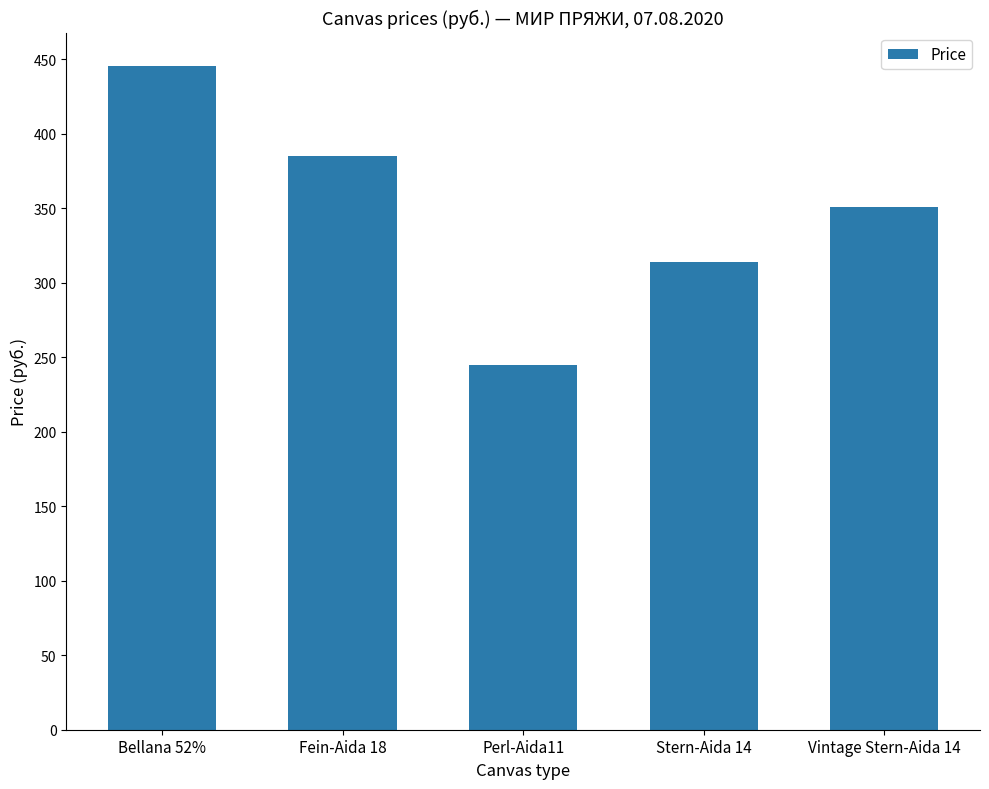

What is the difference between the maximum and minimum values?

200.7